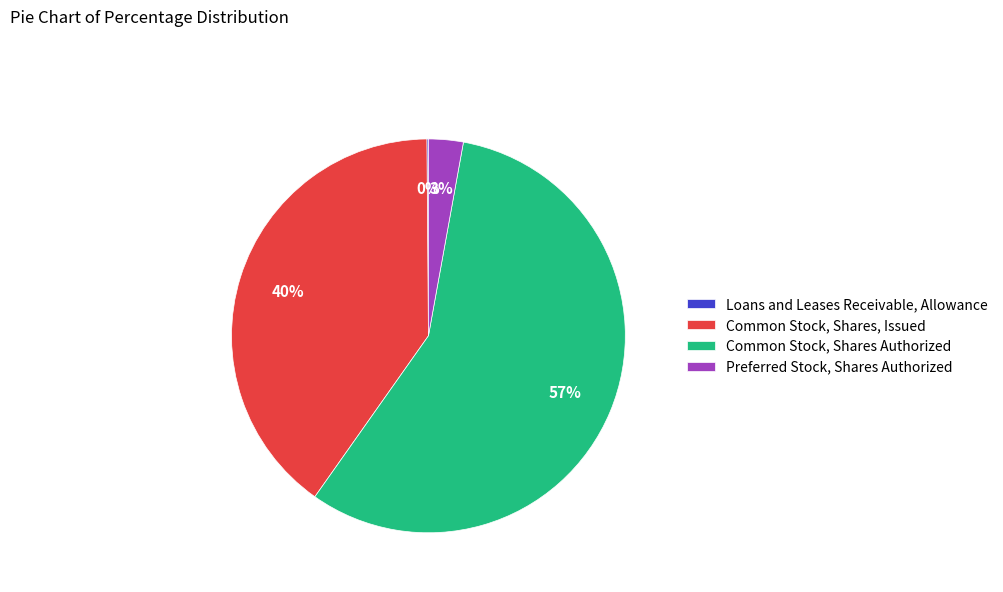

What percentage is the Common Stock, Shares Authorized slice, to the nearest percent?

57%